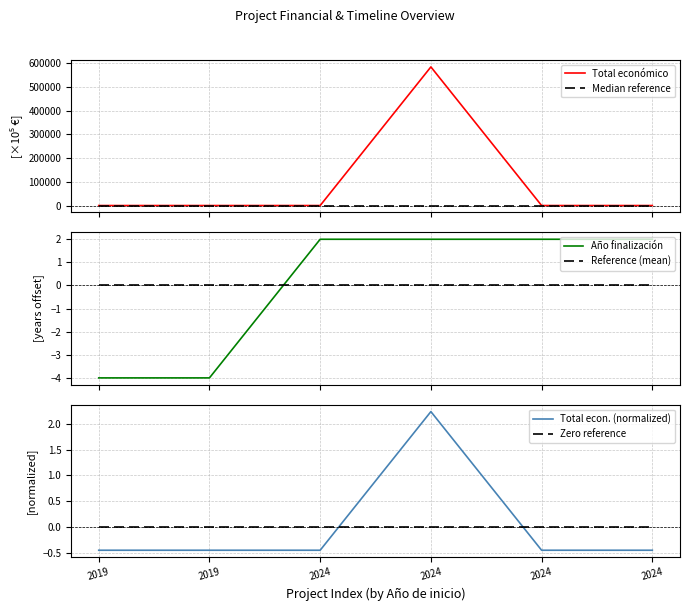

After their last crossing, which series has the higher values: Total econ. (normalized) or Zero reference?

Zero reference